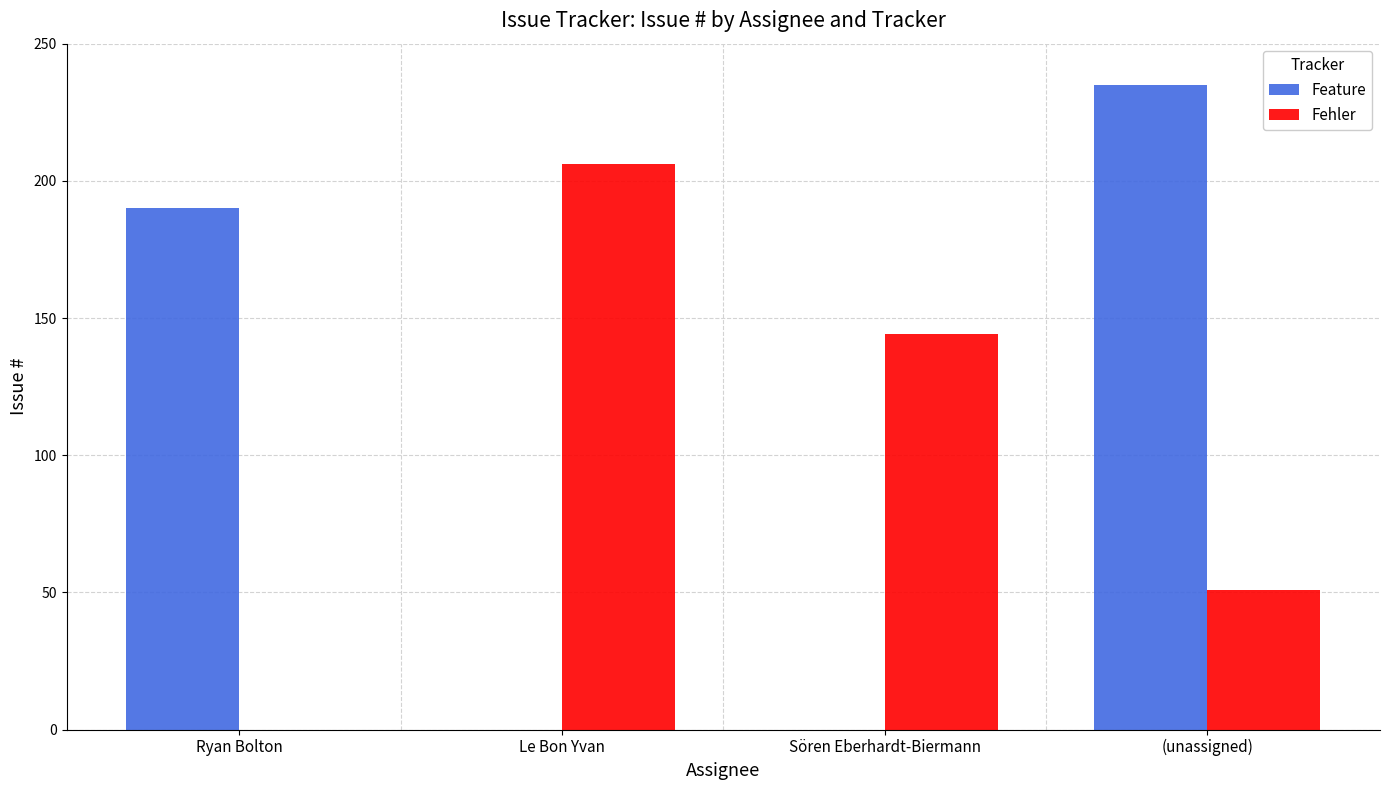

How many positive values does the Fehler series have?

3